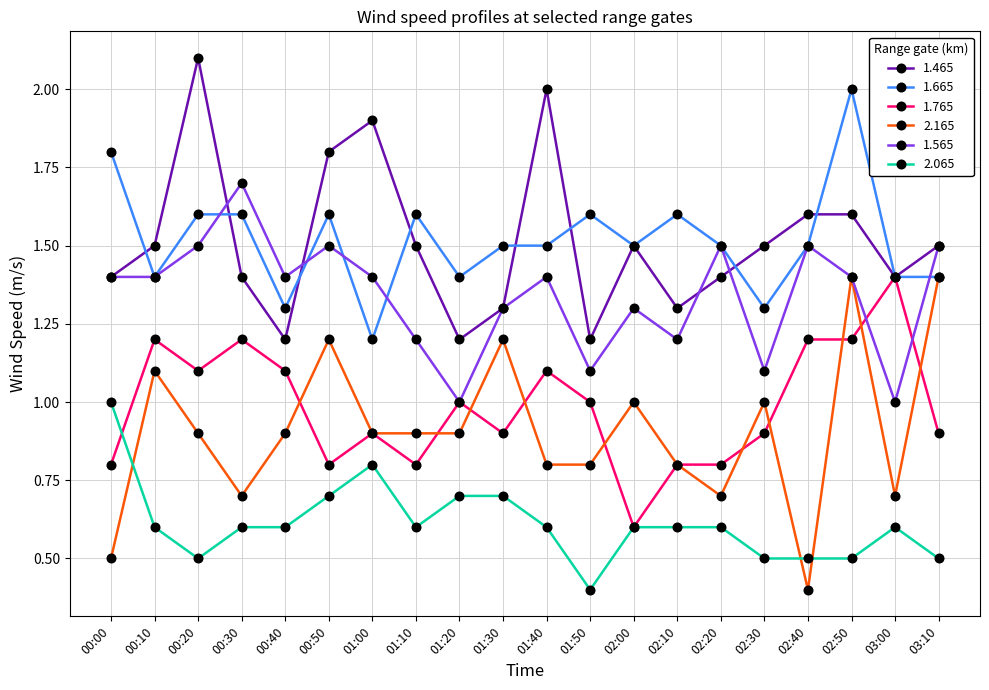

Reading left to right, list all the values displayed in this chart.

1.465: 1.4	1.5	2.1	1.4	1.2	1.8	1.9	1.5	1.2	1.3	2.0	1.2	1.5	1.3	1.4	1.5	1.6	1.6	1.4	1.5
1.665: 1.8	1.4	1.6	1.6	1.3	1.6	1.2	1.6	1.4	1.5	1.5	1.6	1.5	1.6	1.5	1.3	1.5	2.0	1.4	1.4
1.765: 0.8	1.2	1.1	1.2	1.1	0.8	0.9	0.8	1.0	0.9	1.1	1.0	0.6	0.8	0.8	0.9	1.2	1.2	1.4	0.9
2.165: 0.5	1.1	0.9	0.7	0.9	1.2	0.9	0.9	0.9	1.2	0.8	0.8	1.0	0.8	0.7	1.0	0.4	1.4	0.7	1.4
1.565: 1.4	1.4	1.5	1.7	1.4	1.5	1.4	1.2	1.0	1.3	1.4	1.1	1.3	1.2	1.5	1.1	1.5	1.4	1.0	1.5
2.065: 1.0	0.6	0.5	0.6	0.6	0.7	0.8	0.6	0.7	0.7	0.6	0.4	0.6	0.6	0.6	0.5	0.5	0.5	0.6	0.5